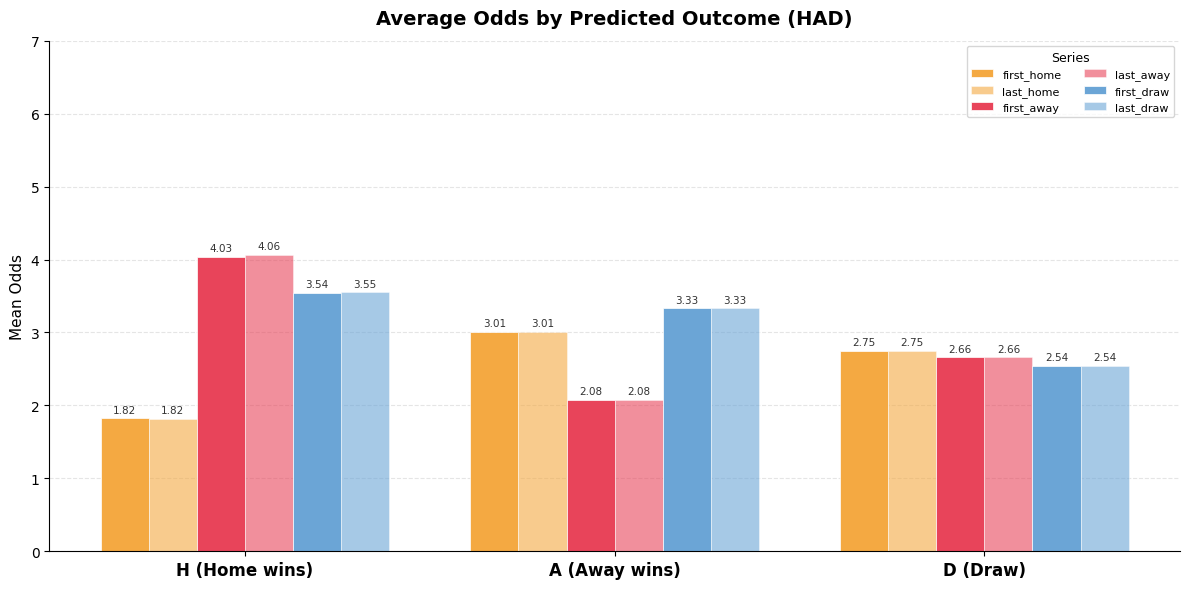

Reading left to right, what are all the values shown in this chart?

first_home: 1.8	3.0	2.8
last_home: 1.8	3.0	2.8
first_away: 4.0	2.1	2.7
last_away: 4.1	2.1	2.7
first_draw: 3.5	3.3	2.5
last_draw: 3.5	3.3	2.5